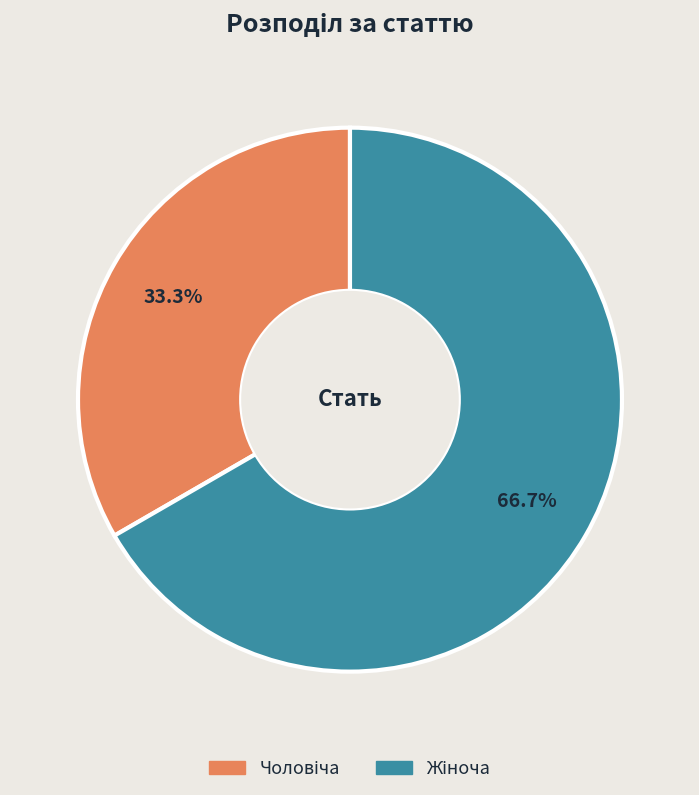

Is there any slice that represents more than half of the pie?

Yes